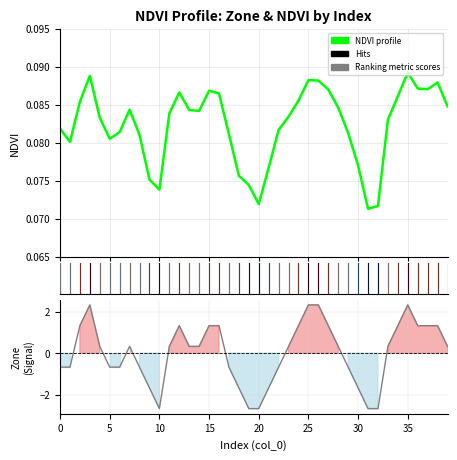

What is the minimum value for Zone?

-2.7